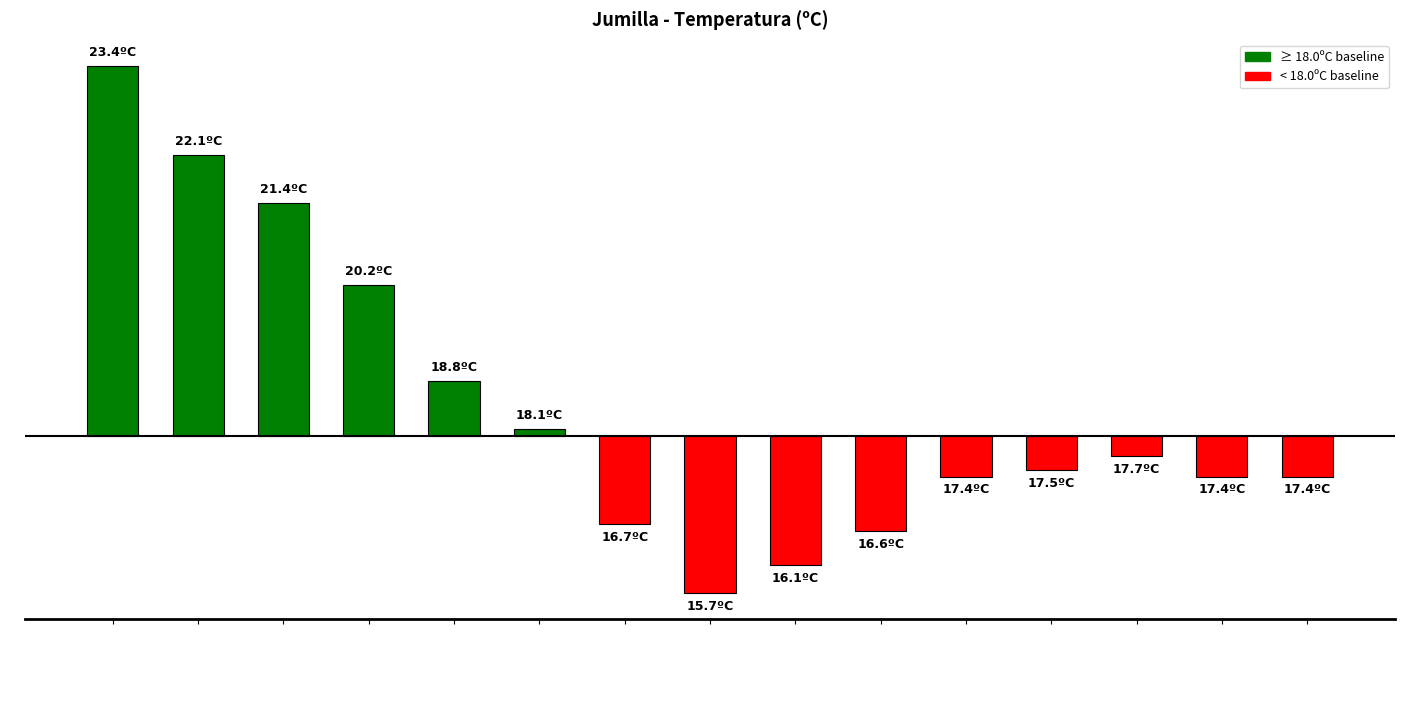

Reading left to right, what are all the values shown in this chart?

5.4	4.1	3.4	2.2	0.8	0.1	-1.3	-2.3	-1.9	-1.4	-0.6	-0.5	-0.3	-0.6	-0.6